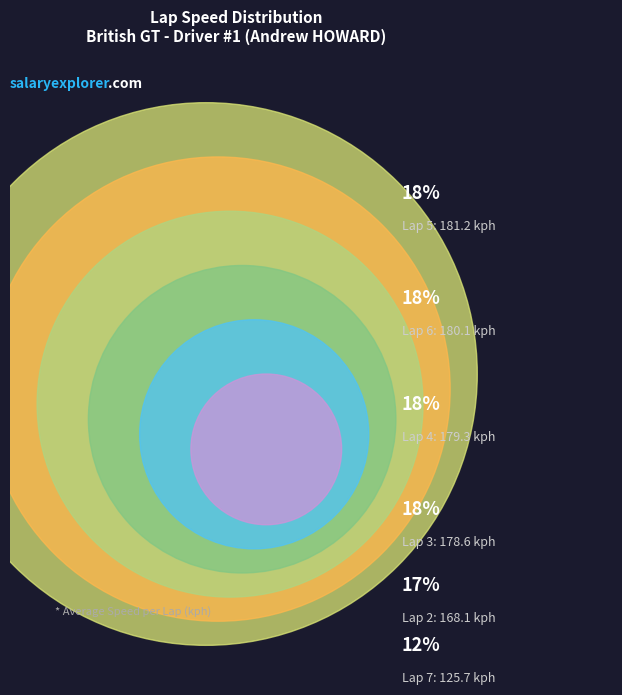

Combined, do Lap 5 and Lap 7 account for over 50%?

No